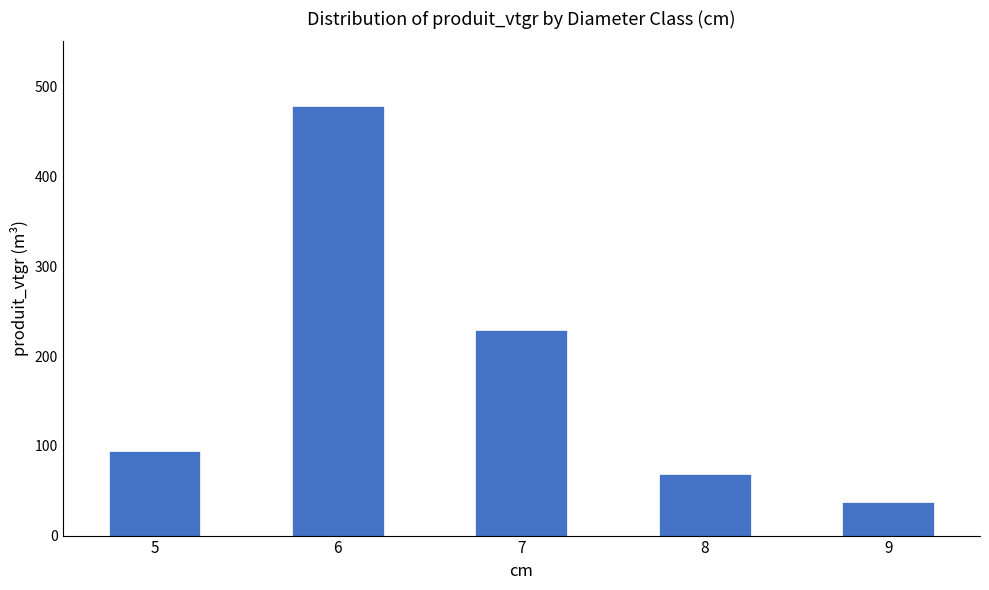

Read the value at 7.

229.1